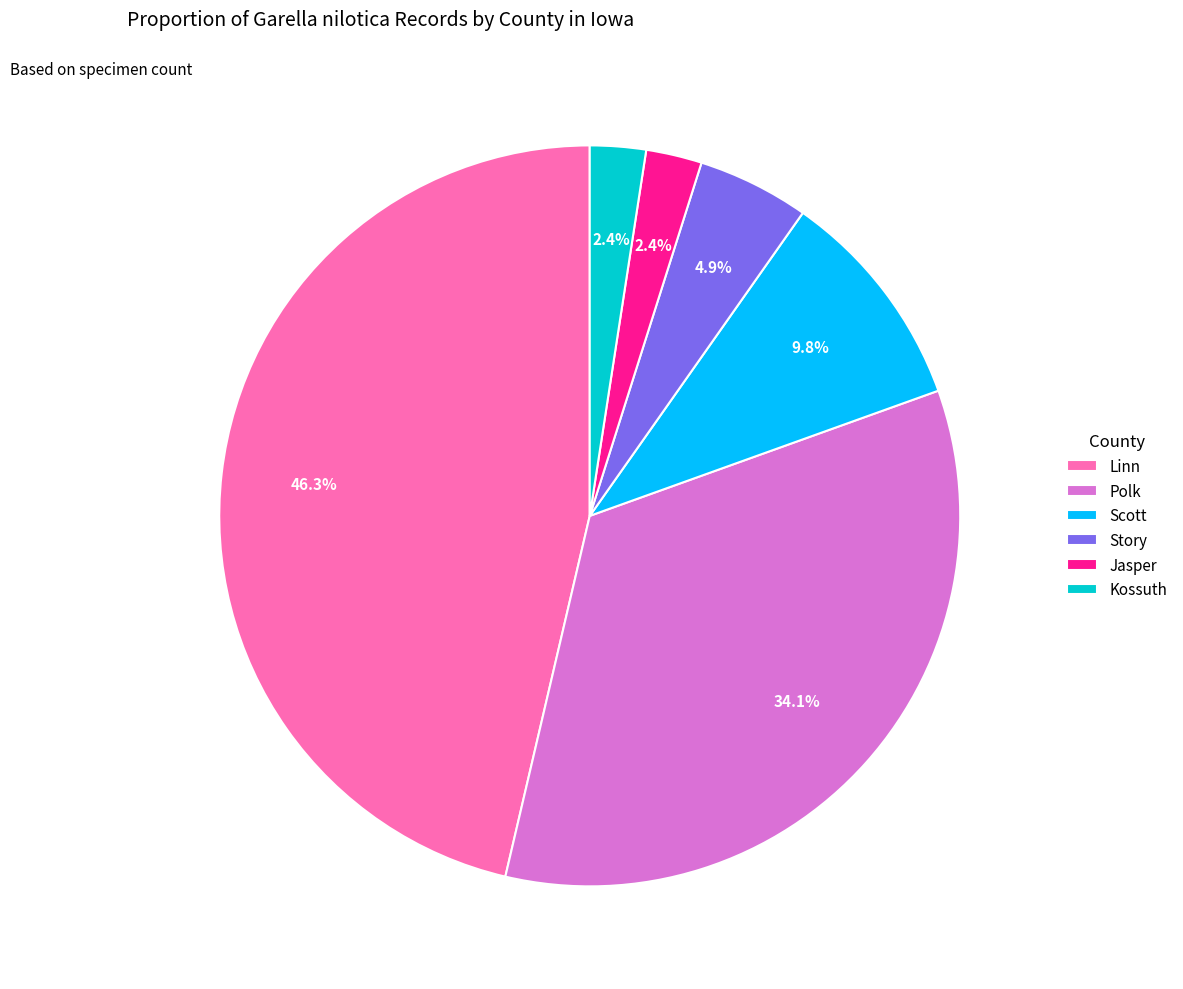

To the nearest percent, what is the difference between the largest and smallest slice percentages?

44%